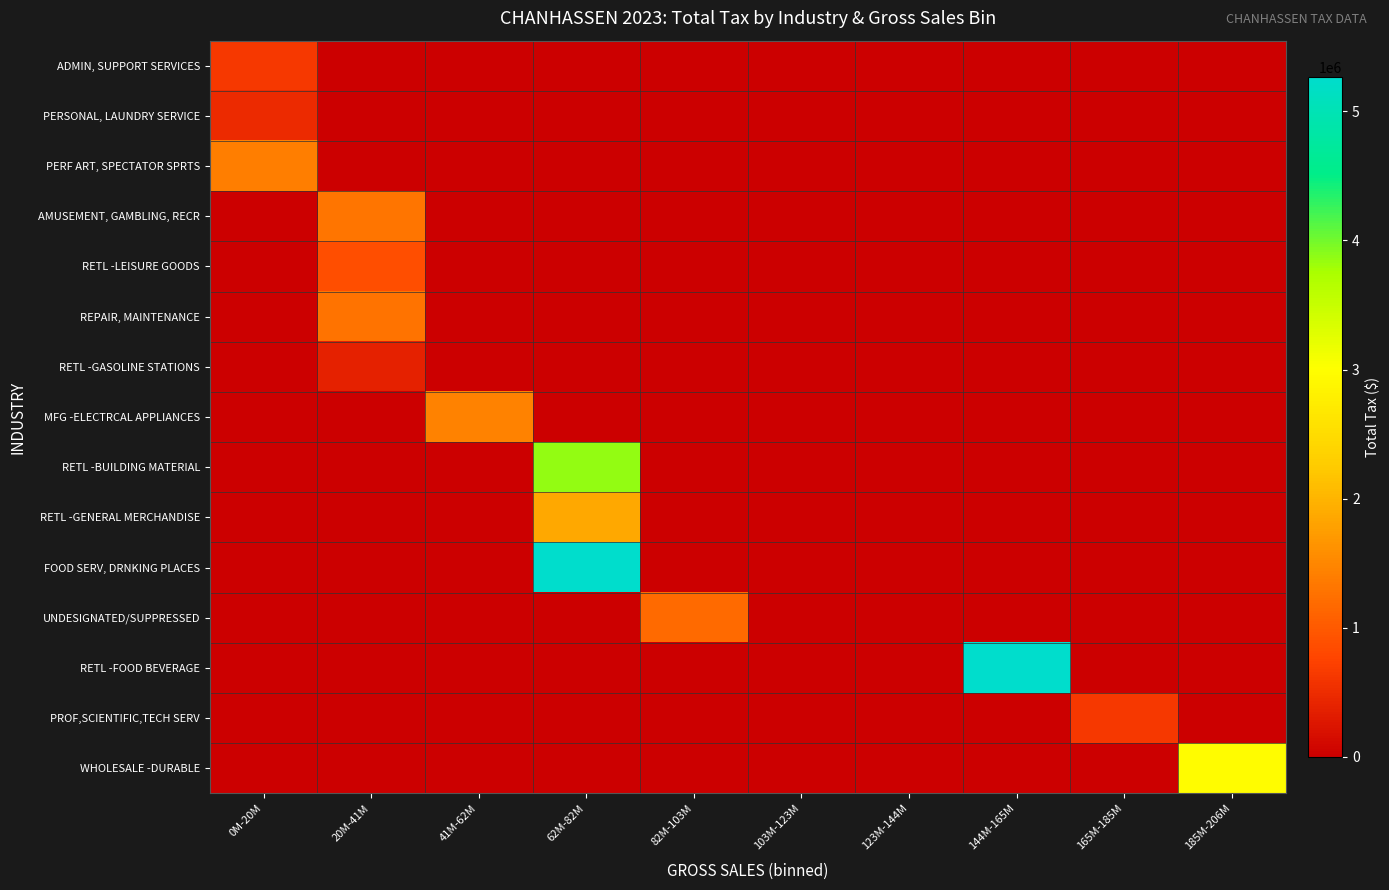

Which series has the largest range (max minus min)?

FOOD SERV, DRNKING PLACES